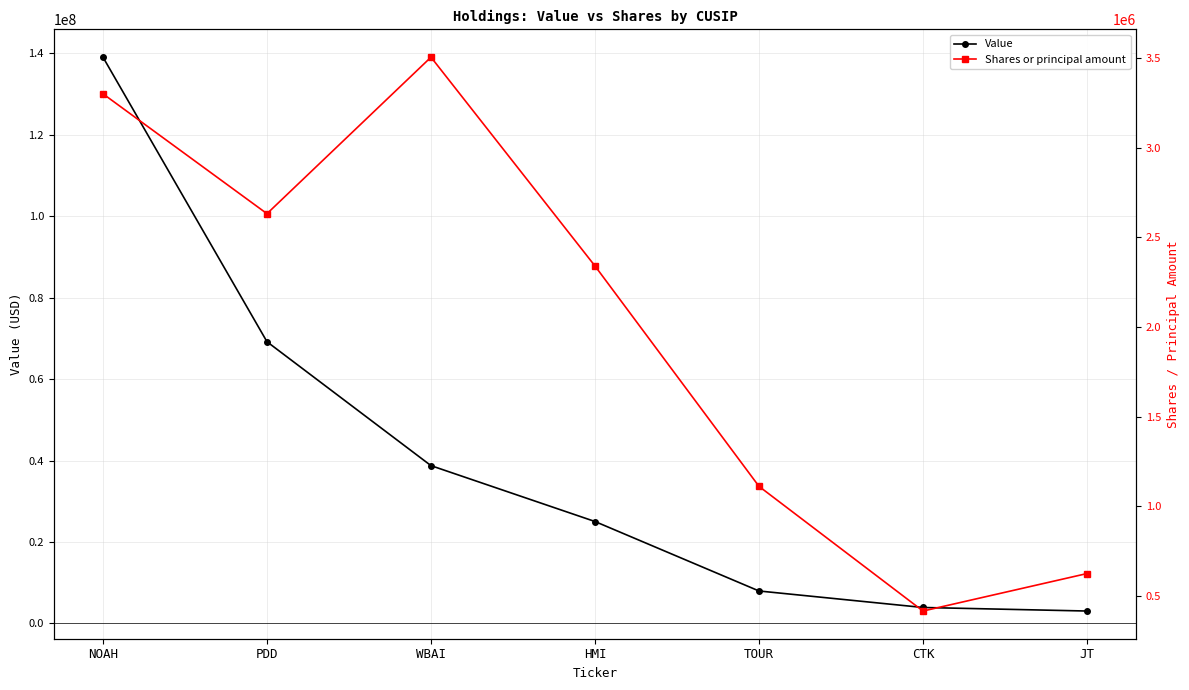

What is the label of the 5th point from the right?

WBAI